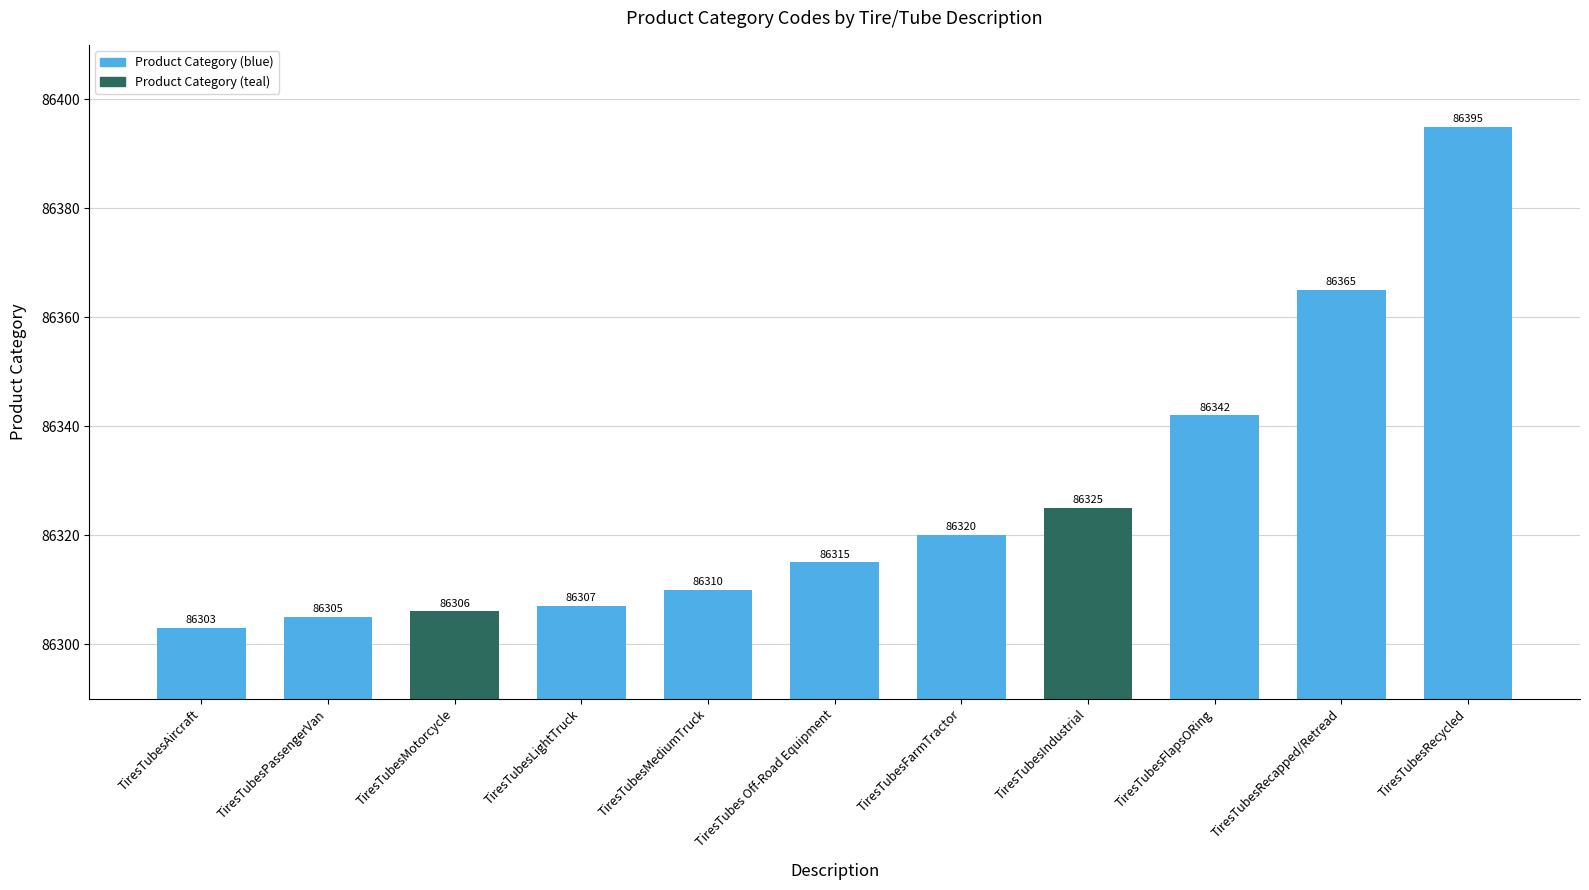

Which has a higher value, TiresTubesMotorcycle or TiresTubesRecycled?

TiresTubesRecycled